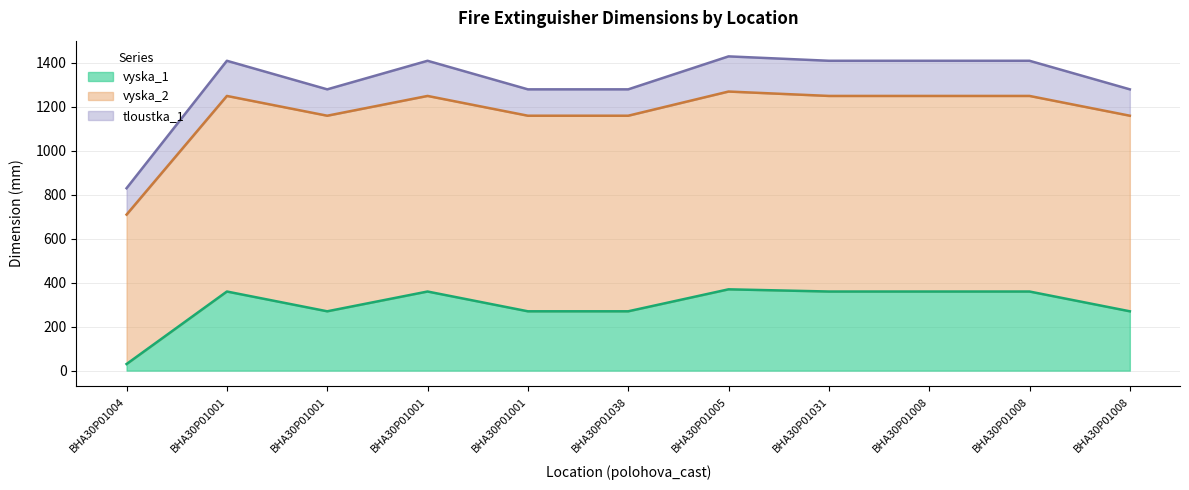

What is the minimum value shown in the chart?

30